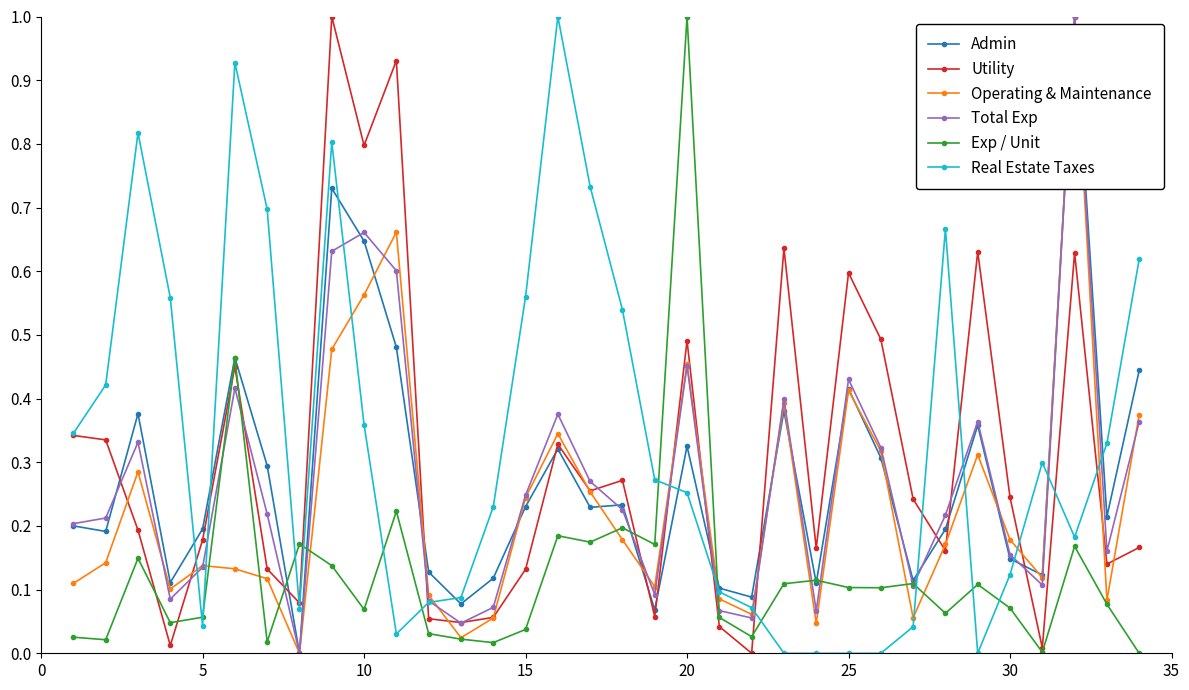

What is the sum of all Utility values?

10.3